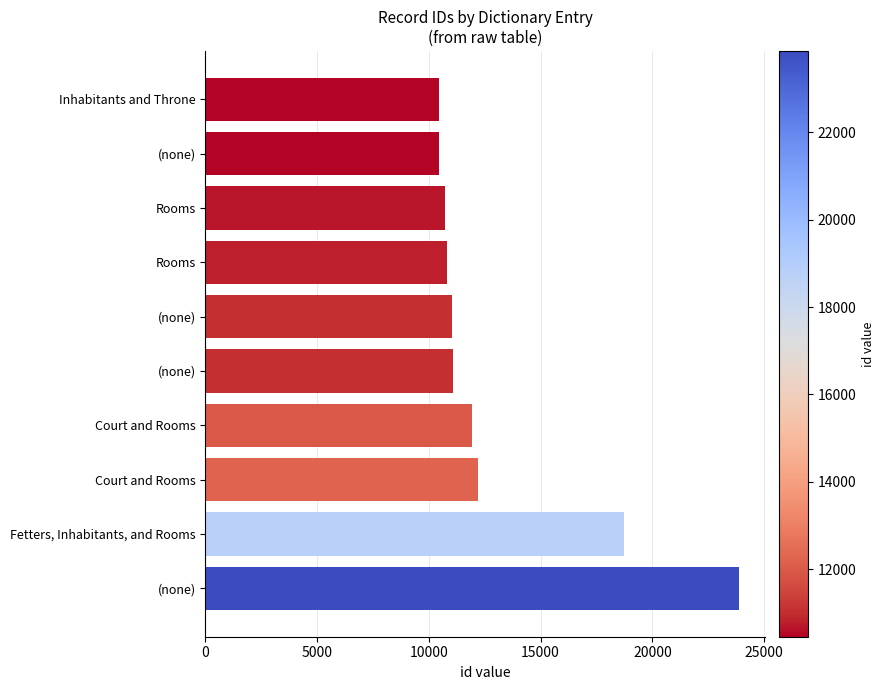

How many bars are there in total?

10